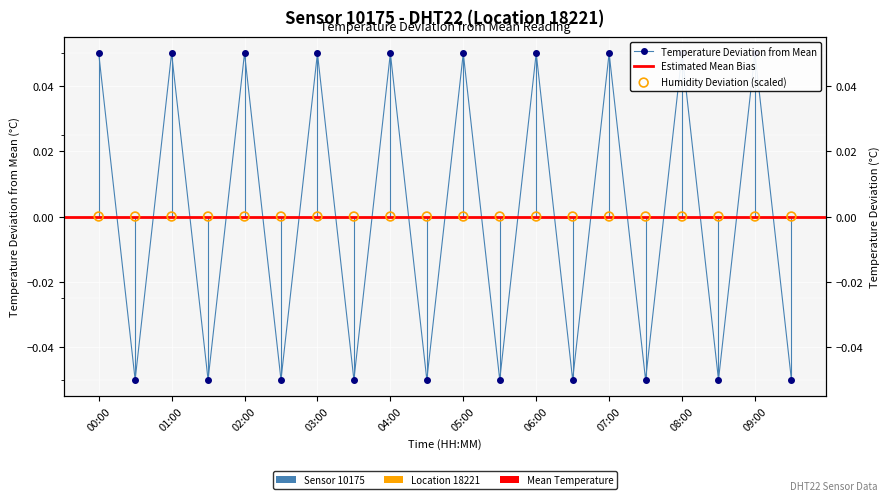

Between 8 and 19, which is larger?

8